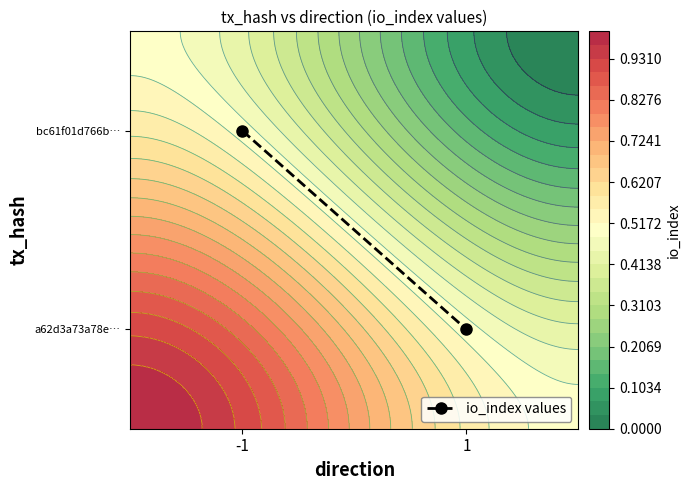

How many categories are shown in the chart?

2